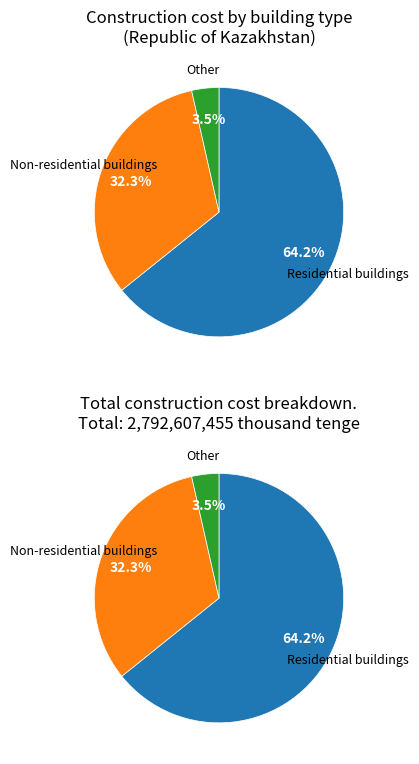

To the nearest percent, what is the difference between the Non-residential buildings and Residential buildings slice percentages?

32%